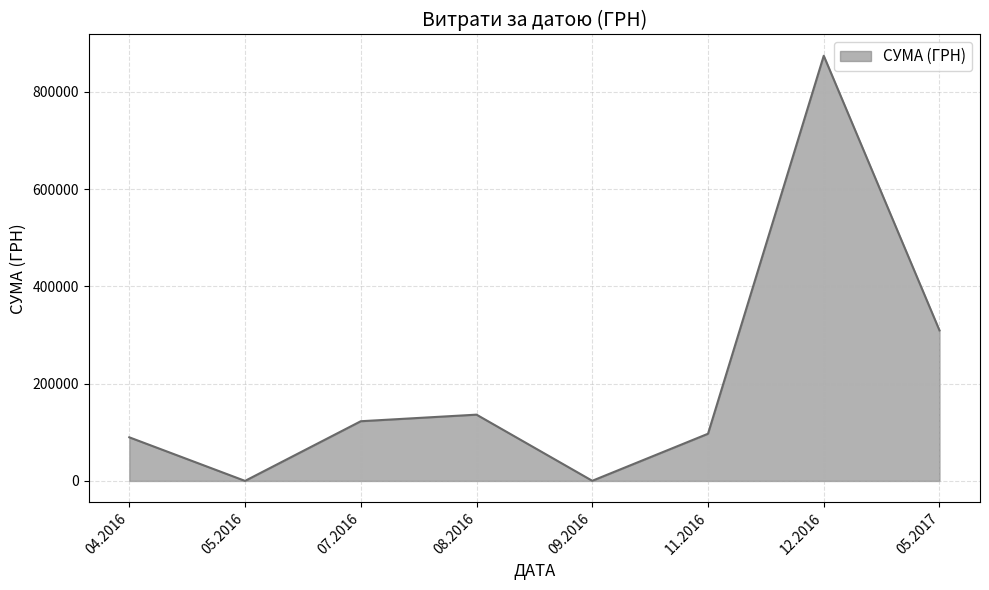

What is the maximum value shown in the chart?

874314.0